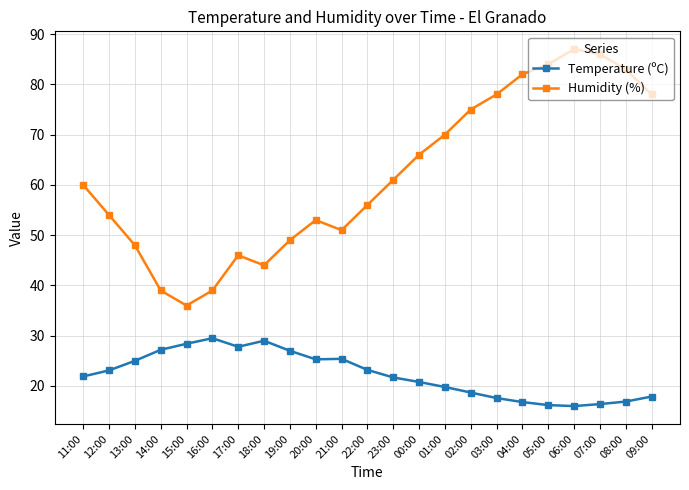

True or false: Temperature (ºC) and Humidity (%) cross at least once.

False